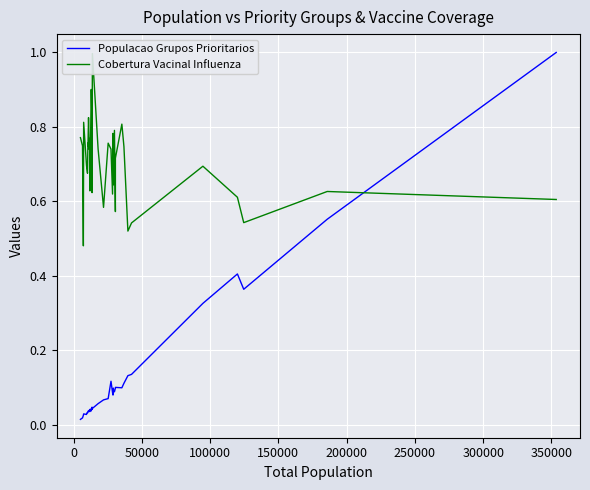

Which series has the largest total across all categories?

Cobertura Vacinal Influenza